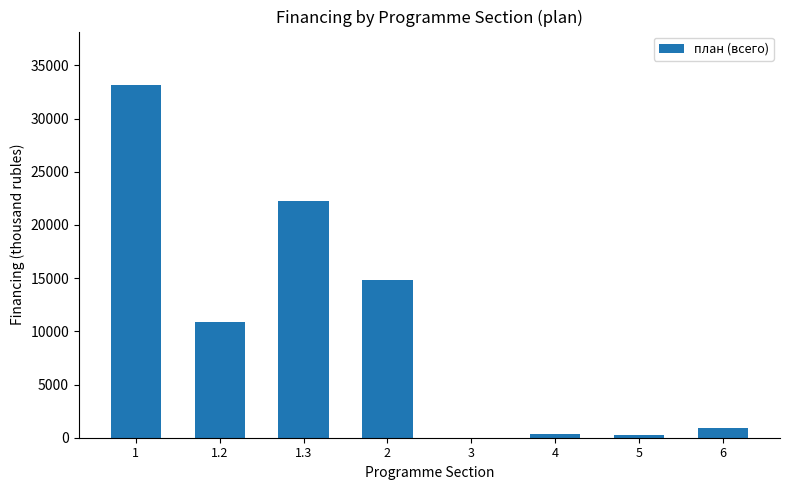

Are the bars horizontal?

No